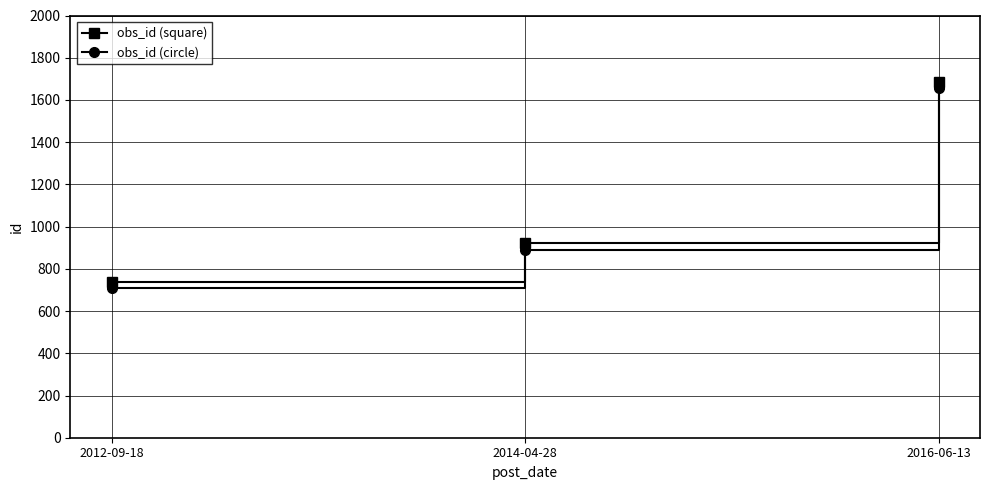

At which category is the sum across all series the highest?

2016-06-13